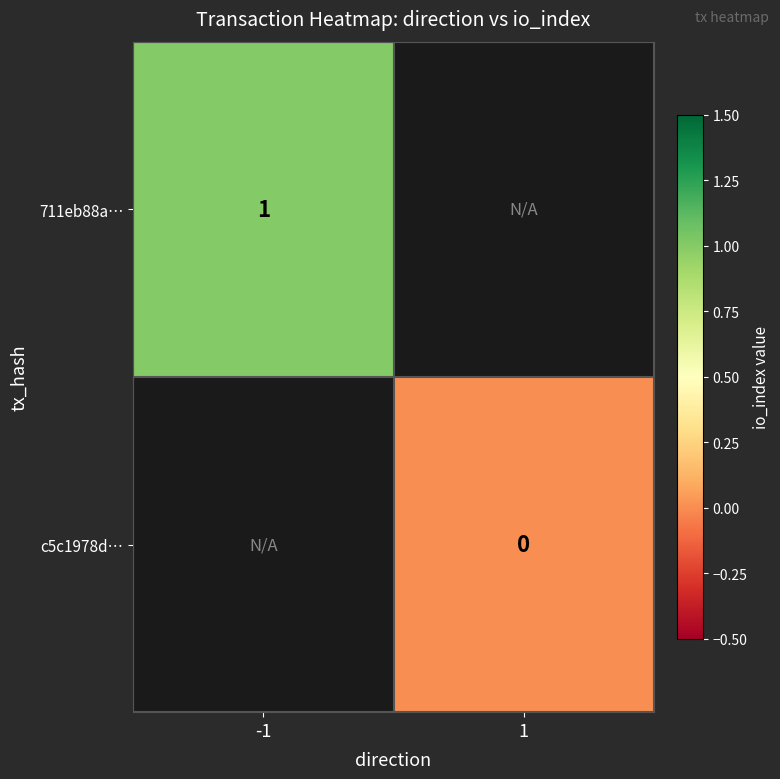

The value of 711eb88a… at -1 is 1. True or false?

True